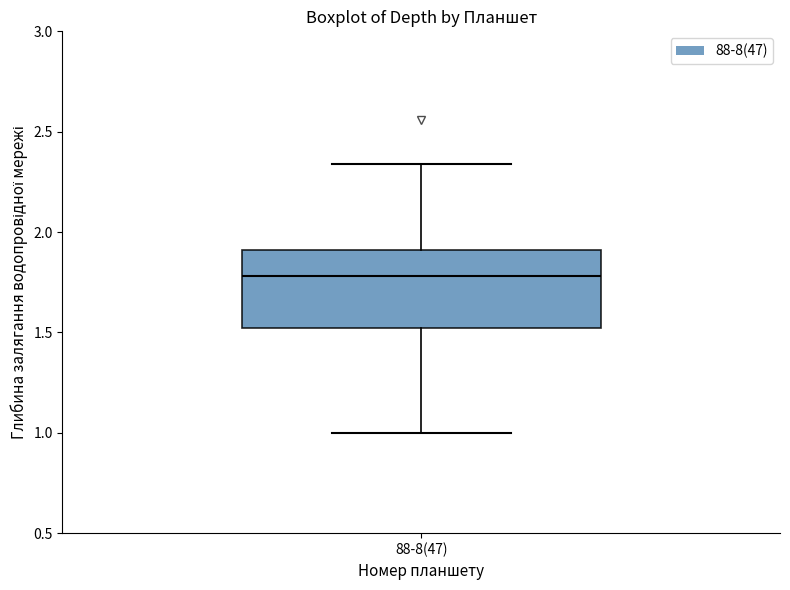

Read this box plot against the y-axis: the position of the median line, the range covered by the box, and the ends of both whiskers. The values are not printed on the chart, so give them approximately, as read against the axis.

median 1.80, box 1.50 to 1.90, whiskers 1.00 to 2.35